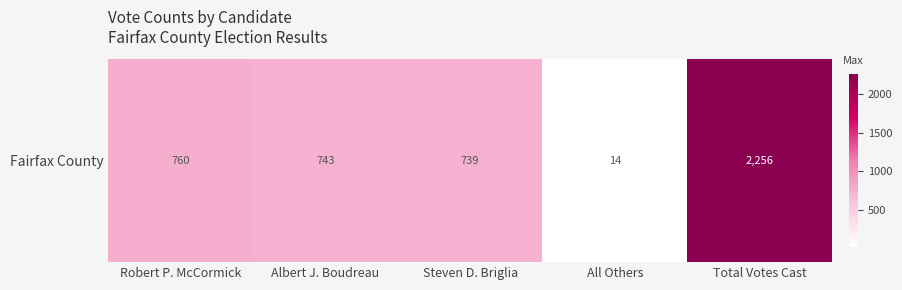

Between All Others and Total Votes Cast, which is larger?

Total Votes Cast